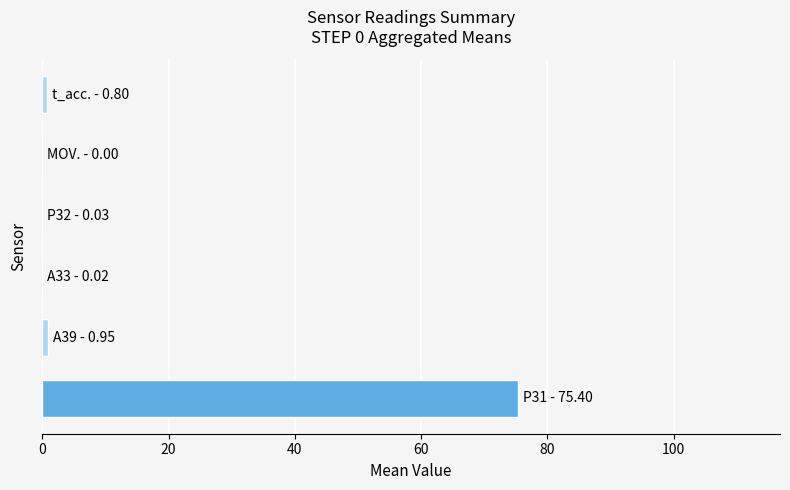

What is the maximum value shown in the chart?

75.4